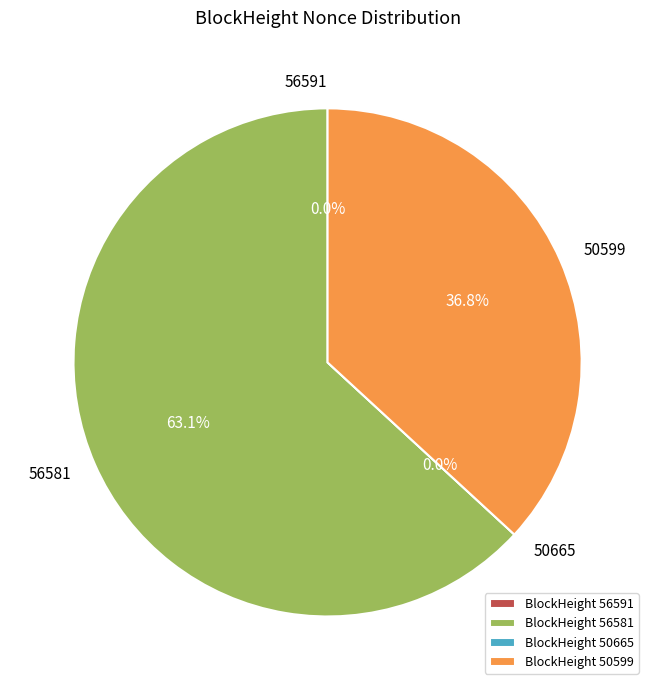

To the nearest percent, what portion does 50599 represent?

37%